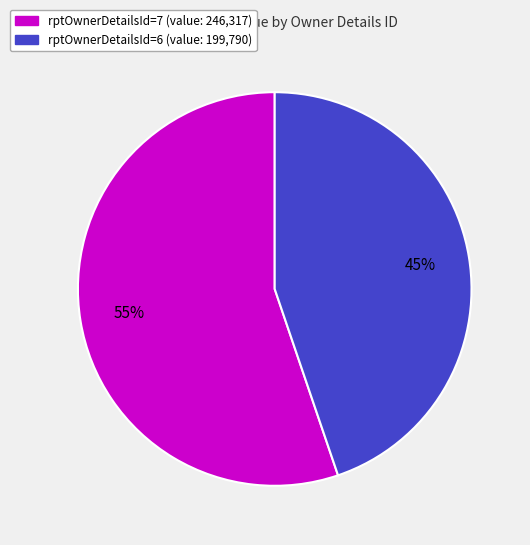

What percentage is the rptOwnerDetailsId=6 slice, to the nearest percent?

45%